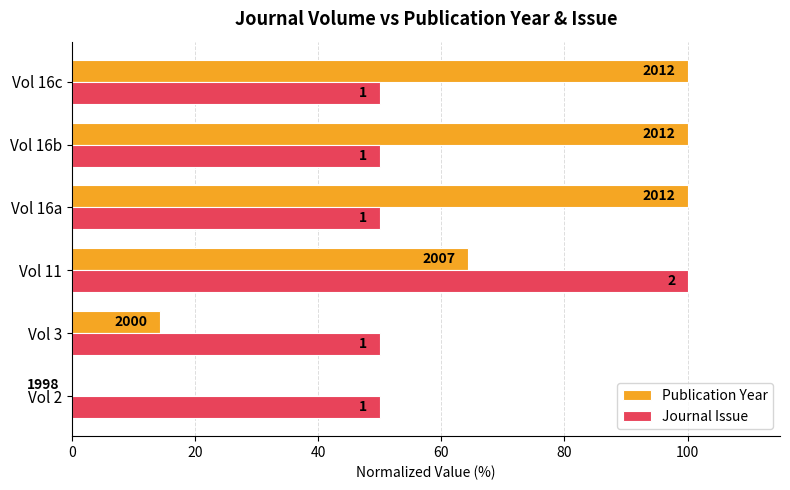

What is the difference between the maximum and minimum values in the Journal Issue series?

50.0